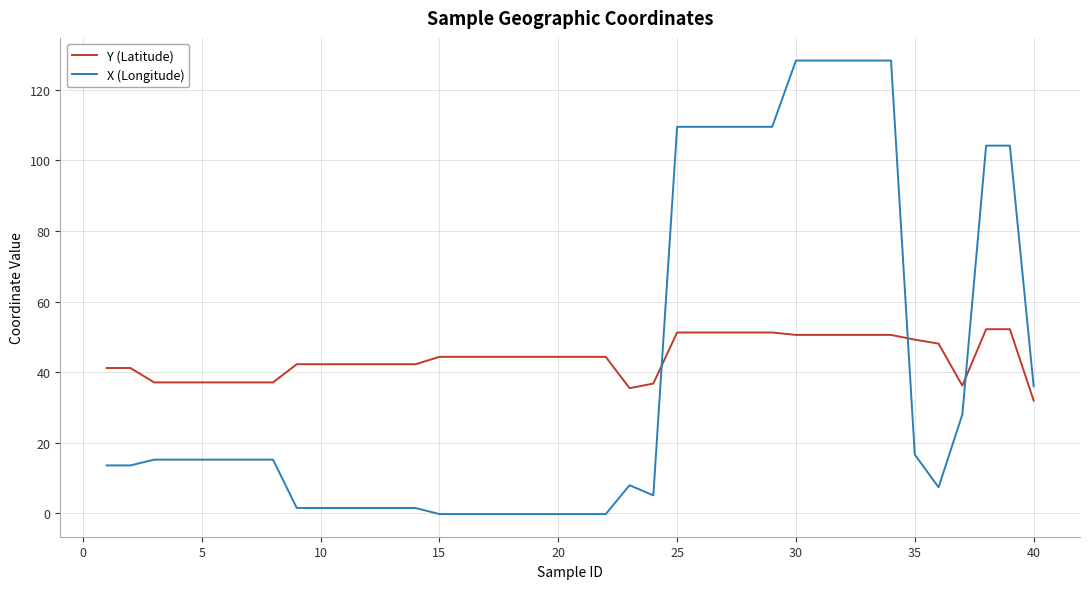

What is the lowest value of the Y (Latitude) series?

32.0